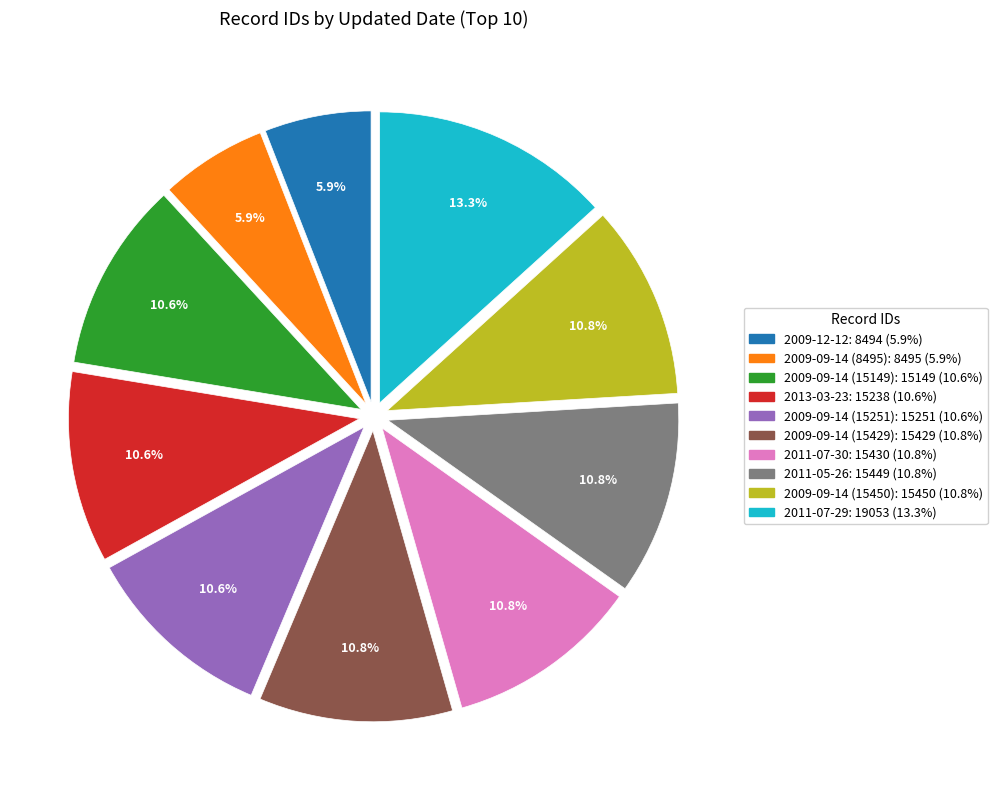

Which category has the biggest portion of the pie?

2011-07-29